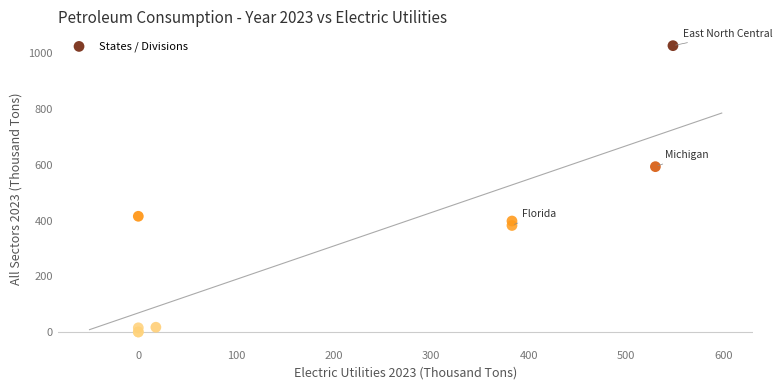

What Y value in the scatter plot is closest to 514?

594